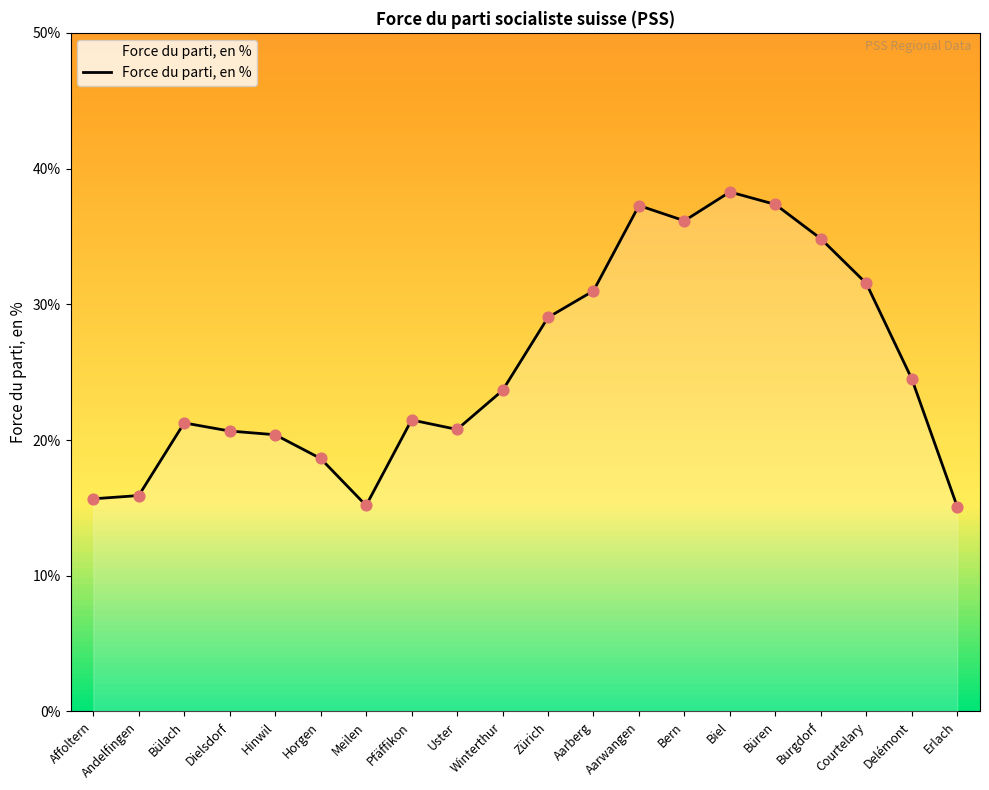

What is the change in value from Affoltern to Bern?

+20.5